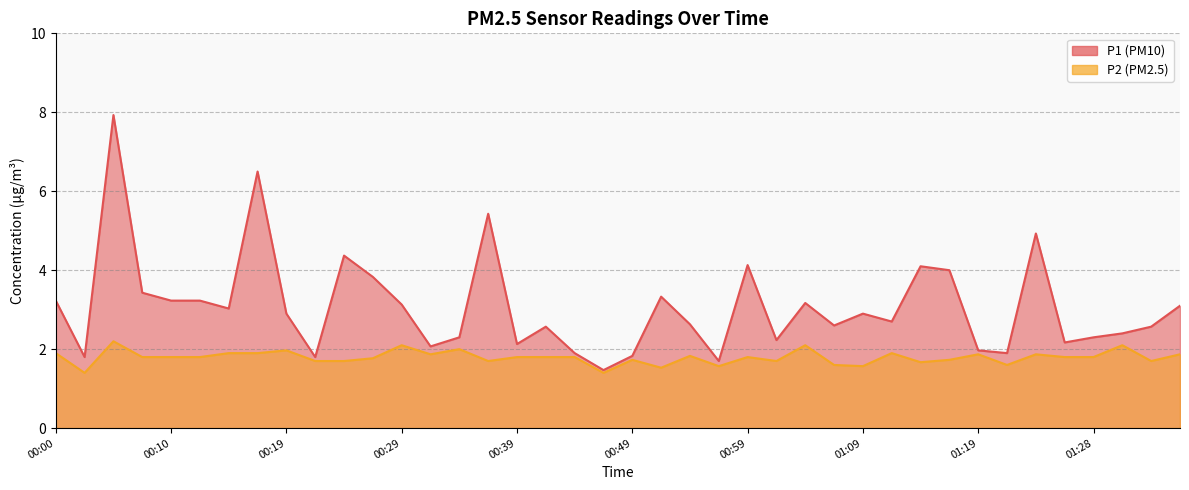

Does the chart have visible grid lines?

Yes